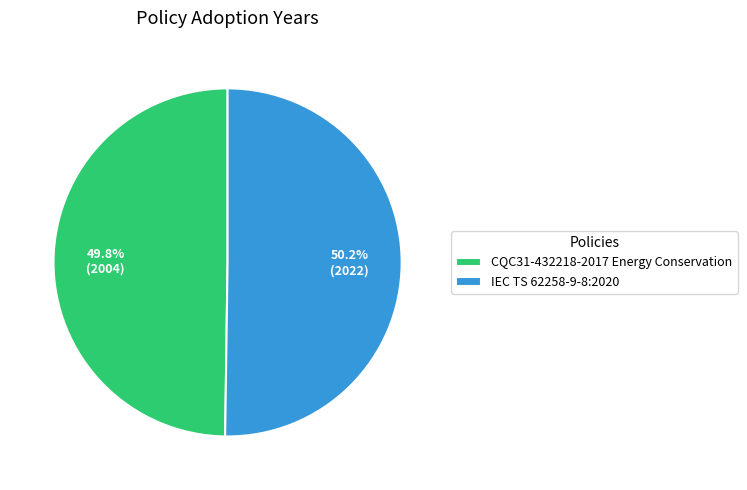

Does any single category account for the majority?

Yes